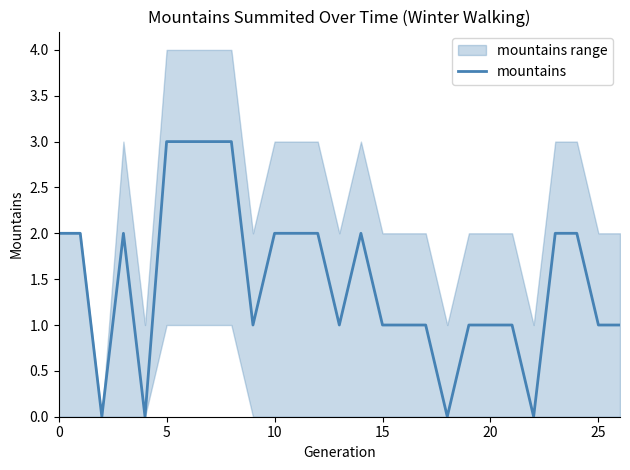

What is the label of the 20th point from the left?

19